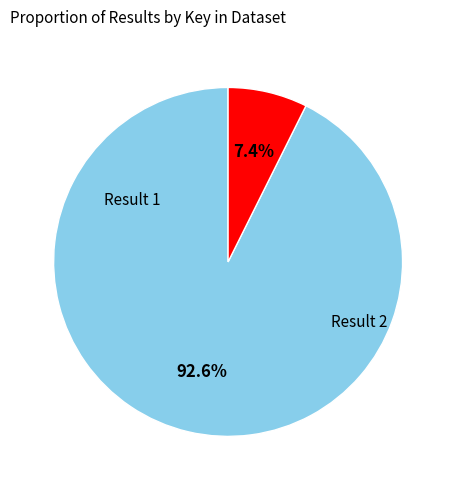

Is there any slice that represents more than half of the pie?

Yes